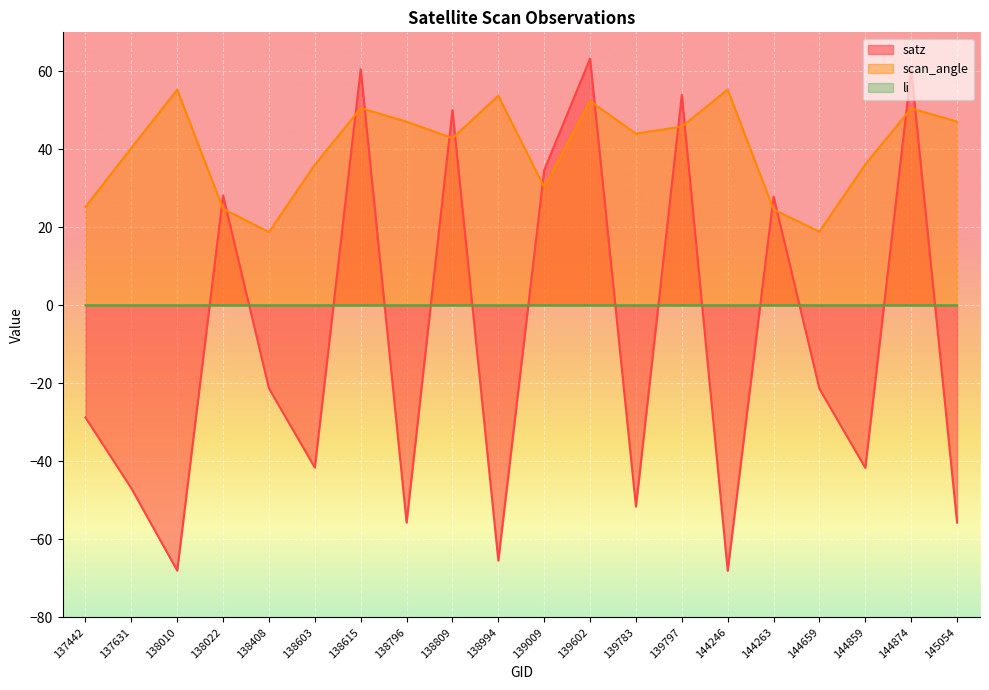

Where is li nearest to the value 0?

137631